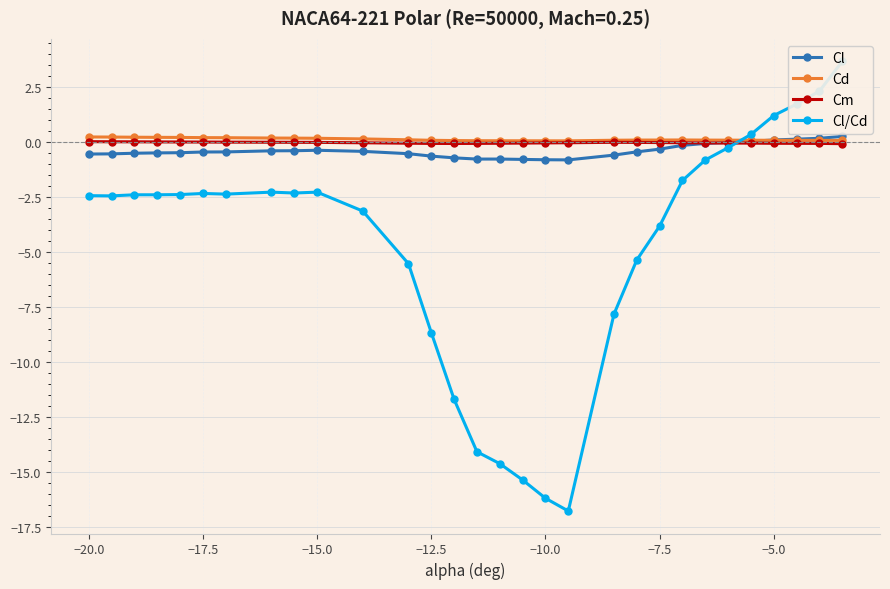

What is the minimum value for Cl?

-0.8